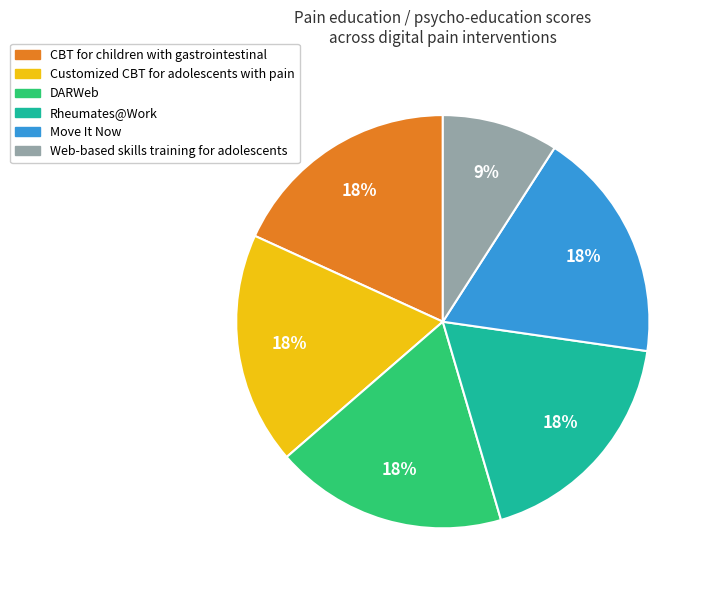

To the nearest percent, what is the average slice percentage?

17%